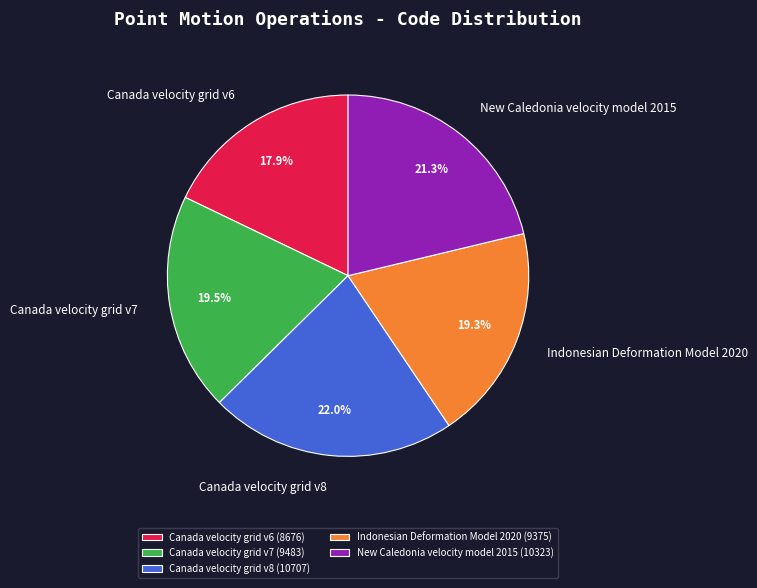

Combined, do Canada velocity grid v8 and New Caledonia velocity model 2015 account for over 50%?

No